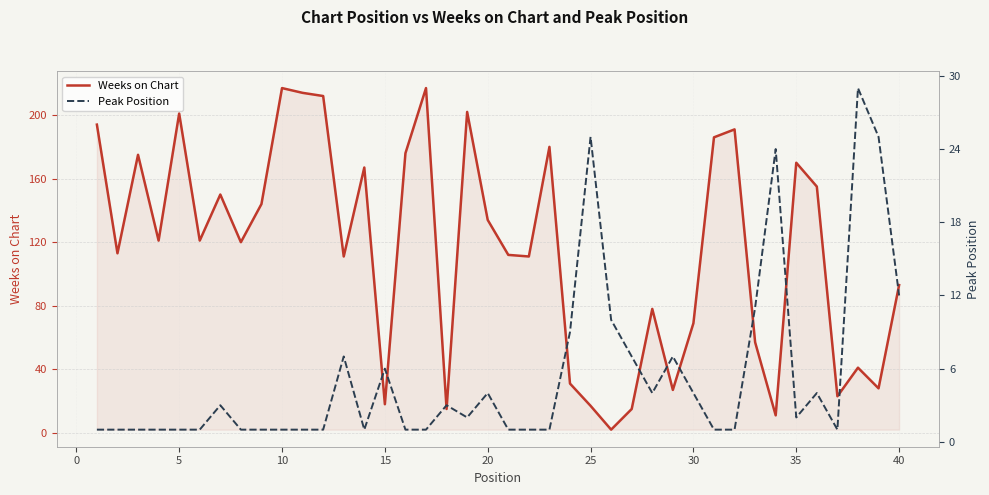

What is the sum of all Peak Position values?

218